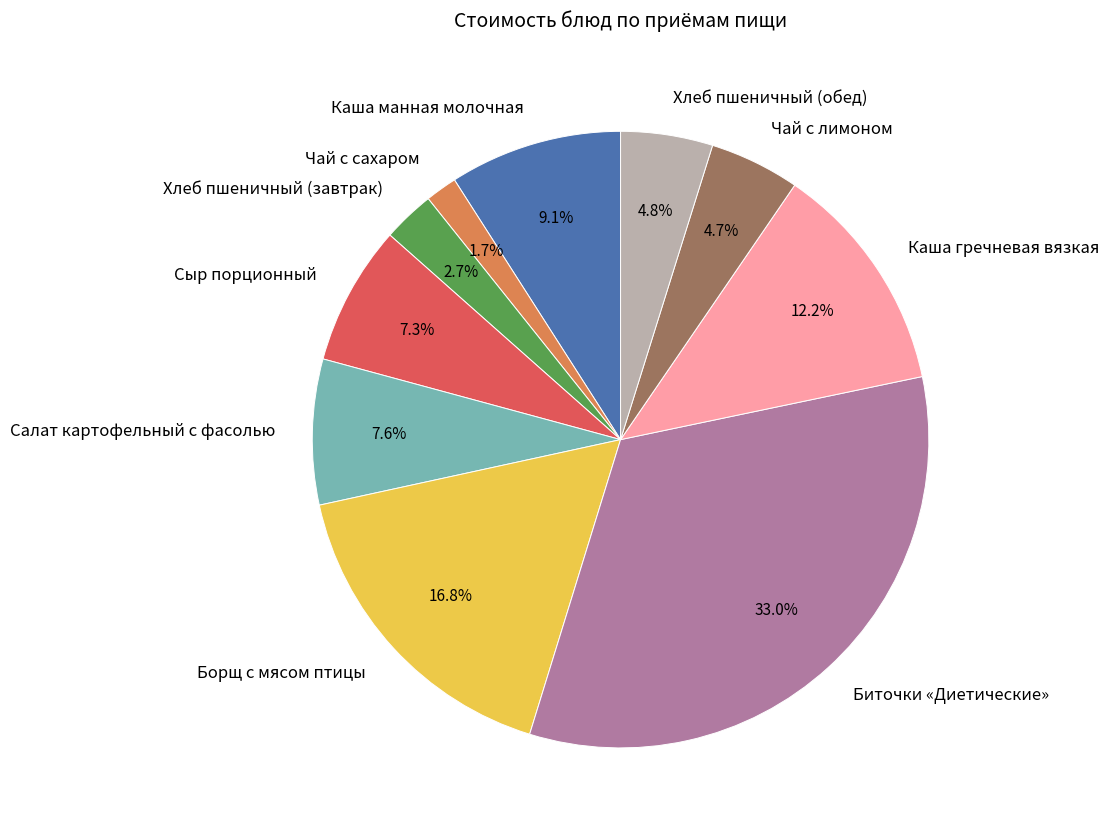

What is the smallest slice in the pie chart?

Чай с сахаром